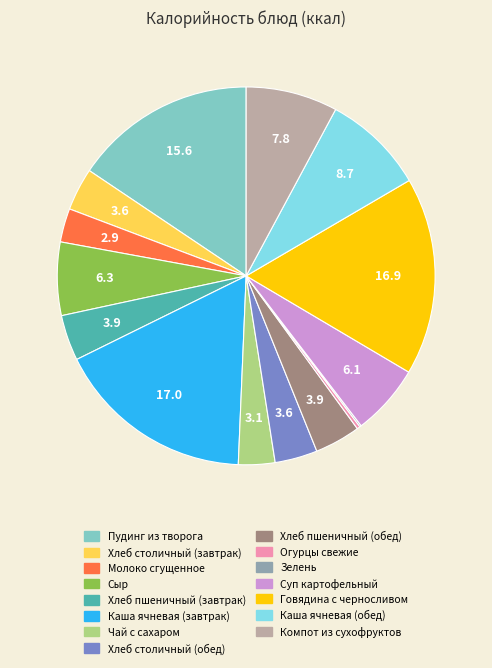

Is Компот из сухофруктов the majority of the pie?

No